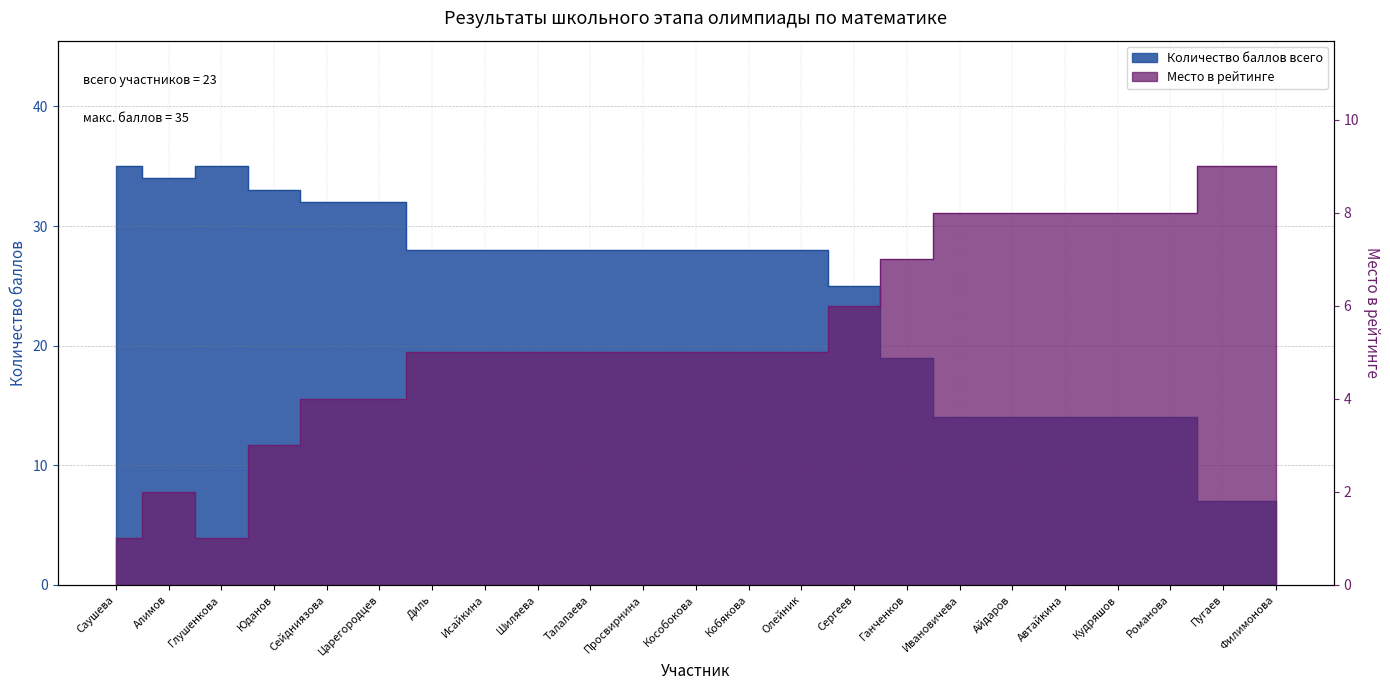

What is the average value of the Количество баллов всего series?

24